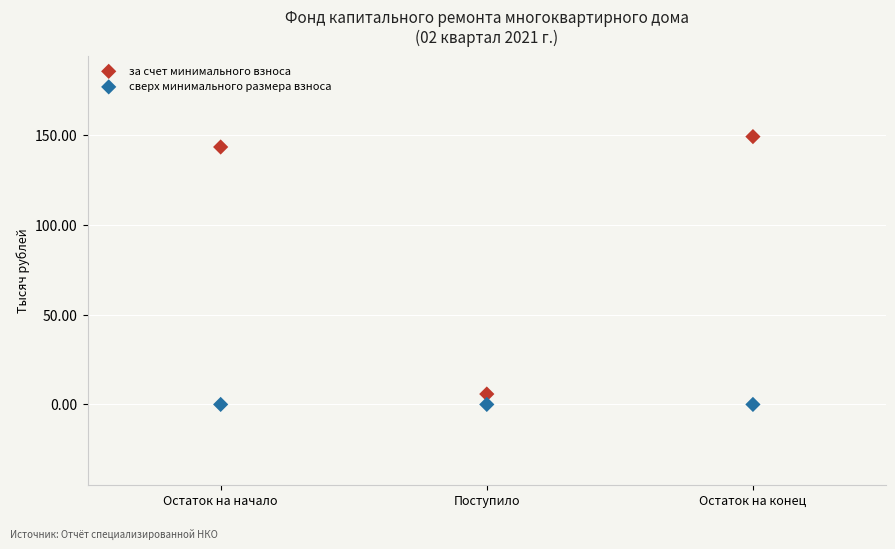

In the за счет минимального взноса series, what Y value is closest to 77?

143.6